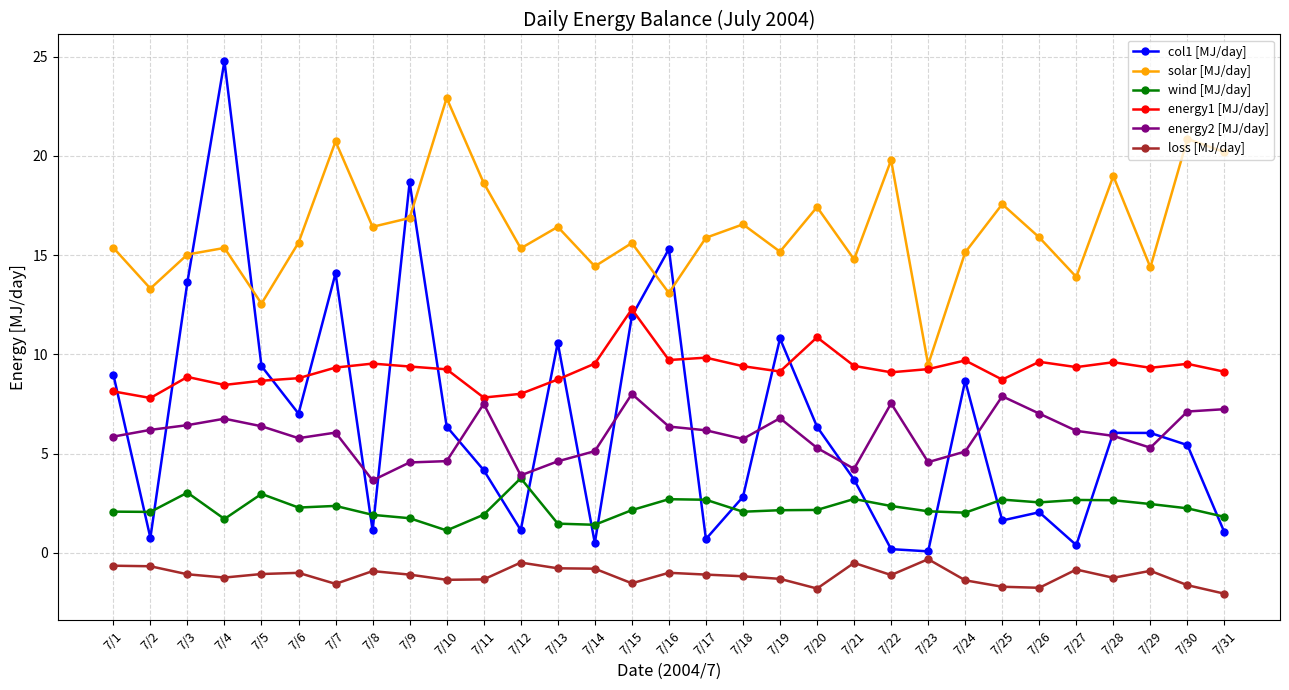

At 7/11, list the series in order from largest to smallest.

solar [MJ/day], energy1 [MJ/day], energy2 [MJ/day], col1 [MJ/day], wind [MJ/day], loss [MJ/day]